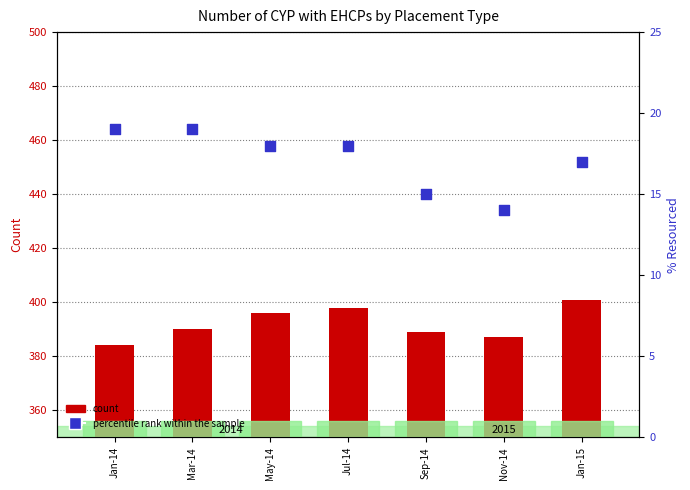

Which series contains the highest Y value?

Mainstream